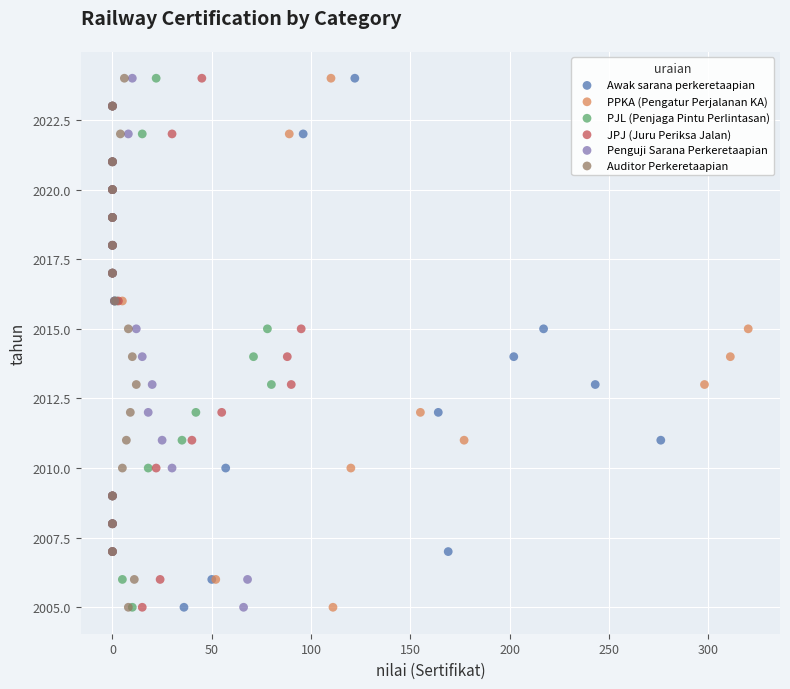

What are all the series names shown in the legend?

Awak sarana perkeretaapian, PPKA (Pengatur Perjalanan KA), PJL (Penjaga Pintu Perlintasan), JPJ (Juru Periksa Jalan), Penguji Sarana Perkeretaapian, Auditor Perkeretaapian